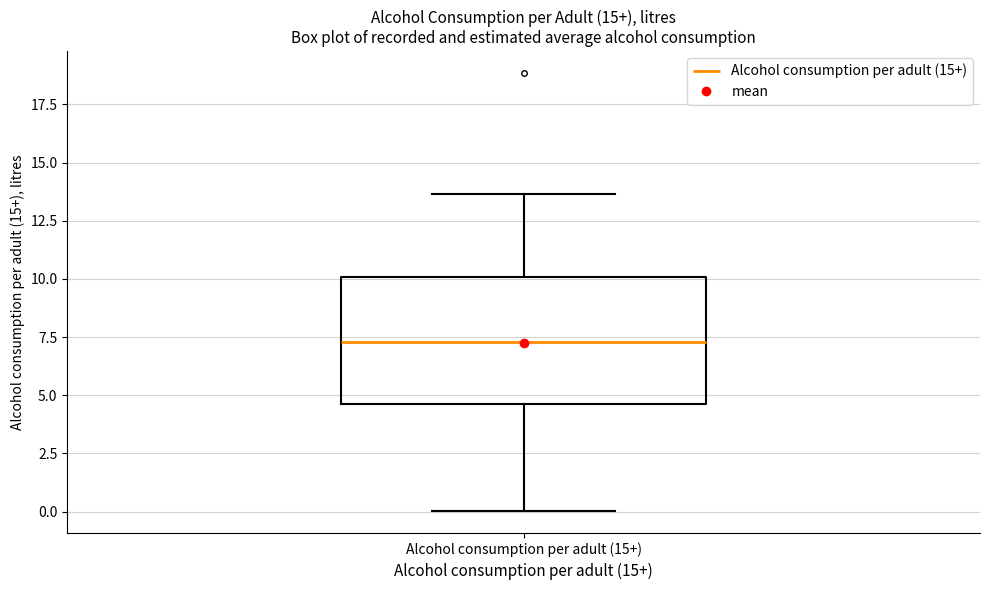

Read this box plot against the y-axis: the position of the median line, the range covered by the box, and the ends of both whiskers. The values are not printed on the chart, so give them approximately, as read against the axis.

median 7.5, box 4.5 to 10.0, whiskers 0.0 to 13.5